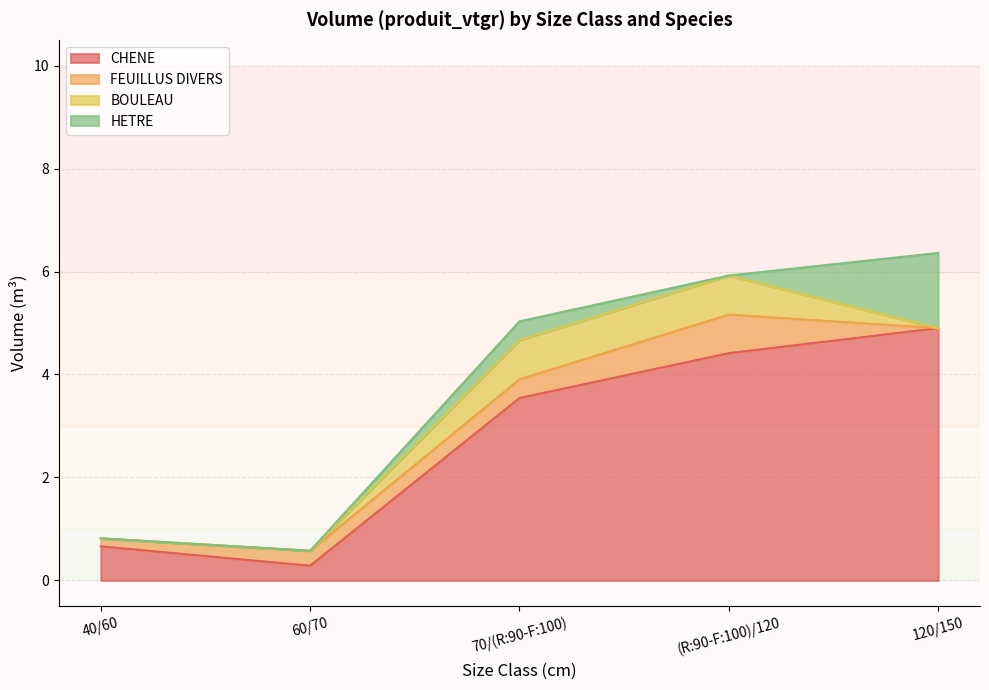

Reading right to left, list all the values displayed in this chart.

CHENE: 120/150=4.9	(R:90-F:100)/120=4.4	70/(R:90-F:100)=3.5	60/70=0.3	40/60=0.7
FEUILLUS DIVERS: 120/150=0.0	(R:90-F:100)/120=0.7	70/(R:90-F:100)=0.4	60/70=0.3	40/60=0.2
BOULEAU: 120/150=0.0	(R:90-F:100)/120=0.8	70/(R:90-F:100)=0.8	60/70=0.0	40/60=0.0
HETRE: 120/150=1.5	(R:90-F:100)/120=0.0	70/(R:90-F:100)=0.4	60/70=0.0	40/60=0.0